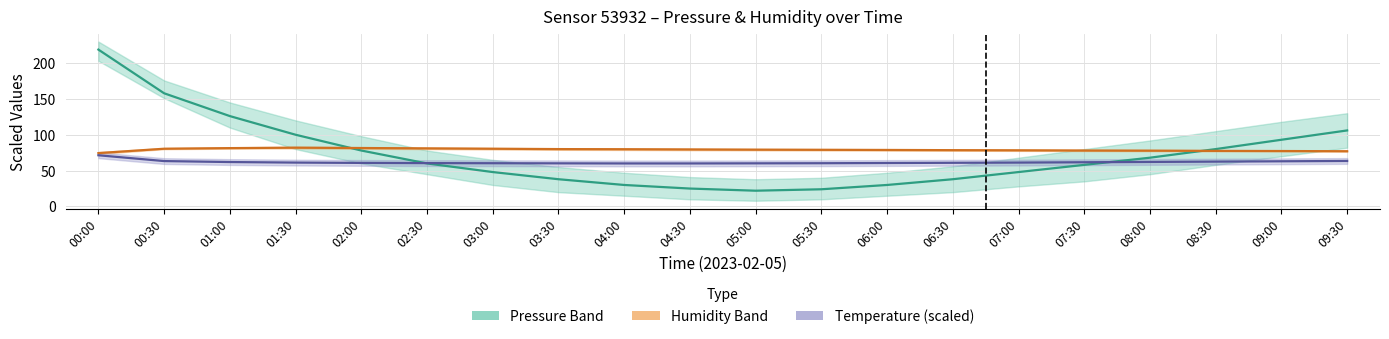

What is the value of the Temperature (scaled) point at the 2nd from the left?

63.3